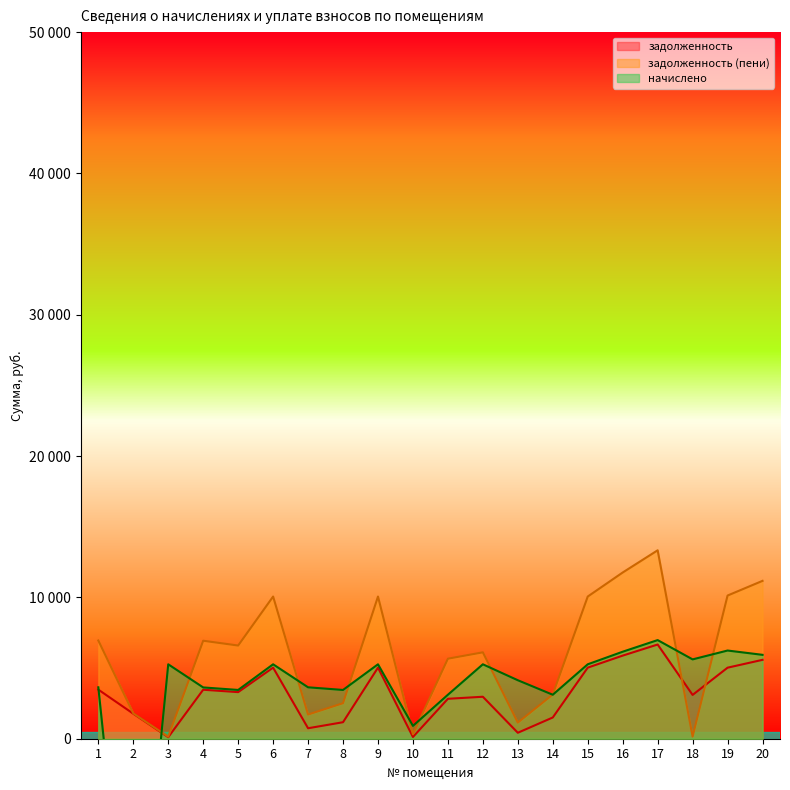

How many times do начислено and задолженность cross each other?

2